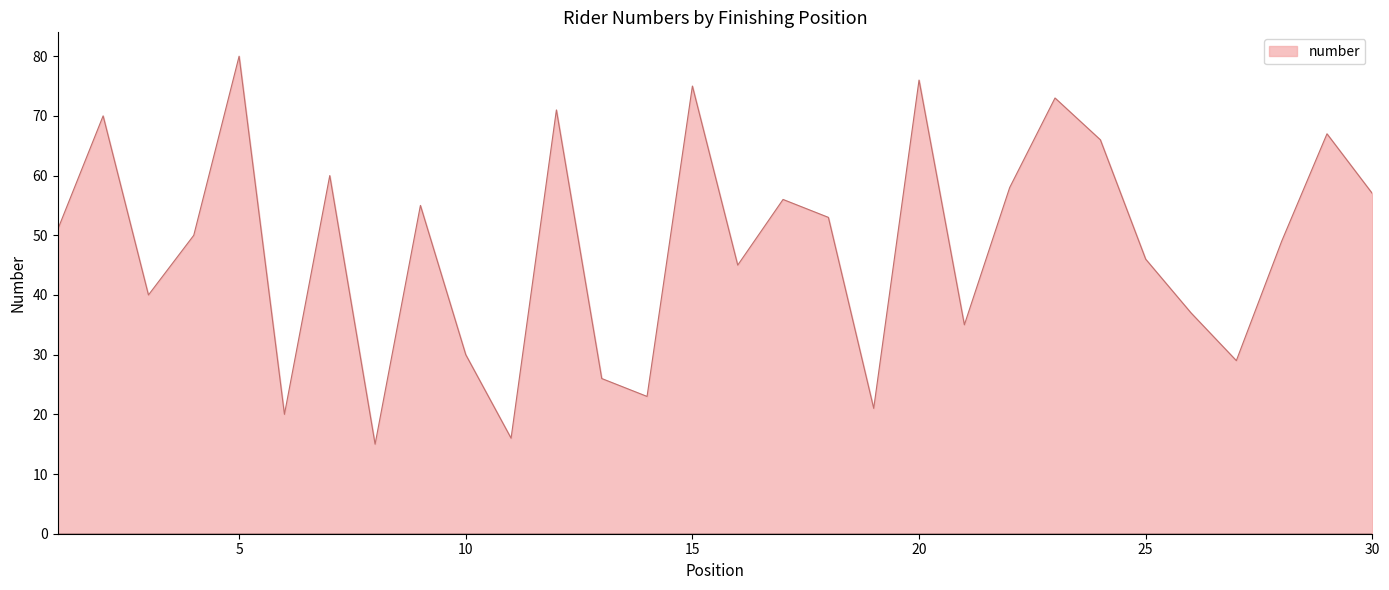

Reading left to right, transcribe all the data shown in this chart.

51	70	40	50	80	20	60	15	55	30	16	71	26	23	75	45	56	53	21	76	35	58	73	66	46	37	29	49	67	57